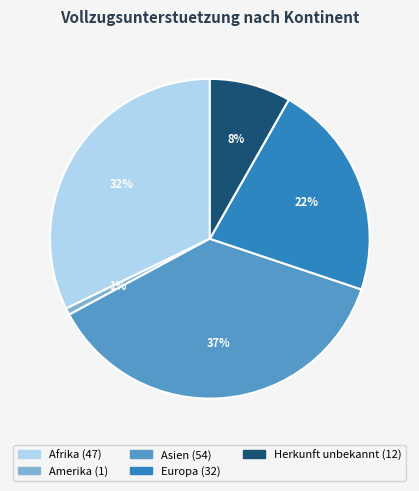

Is Amerika the majority of the pie?

No